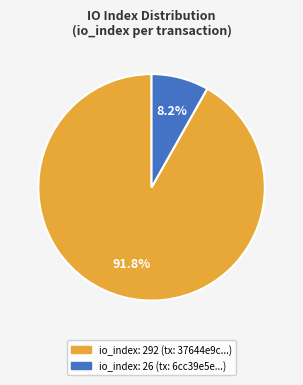

Is there a majority slice in this chart?

Yes